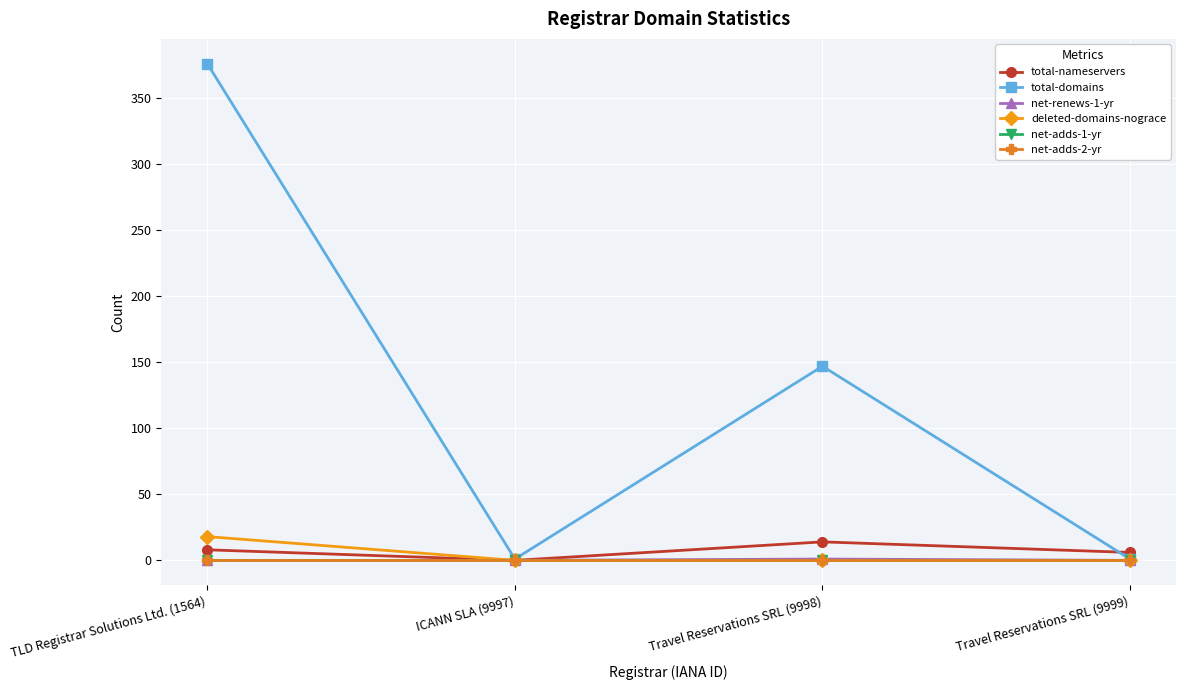

How many lines are shown in the chart?

6